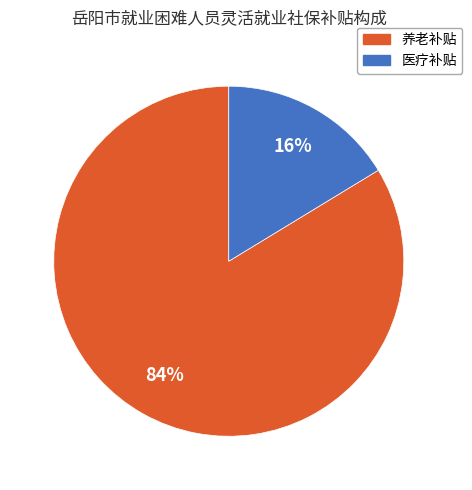

To the nearest percent, what portion does 养老补贴 represent?

84%